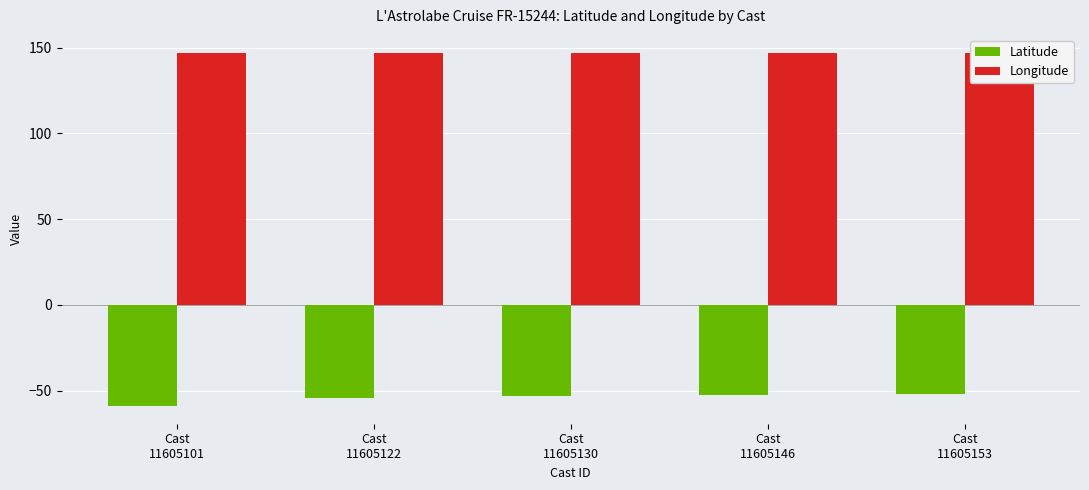

Count the number of categories in the chart.

5